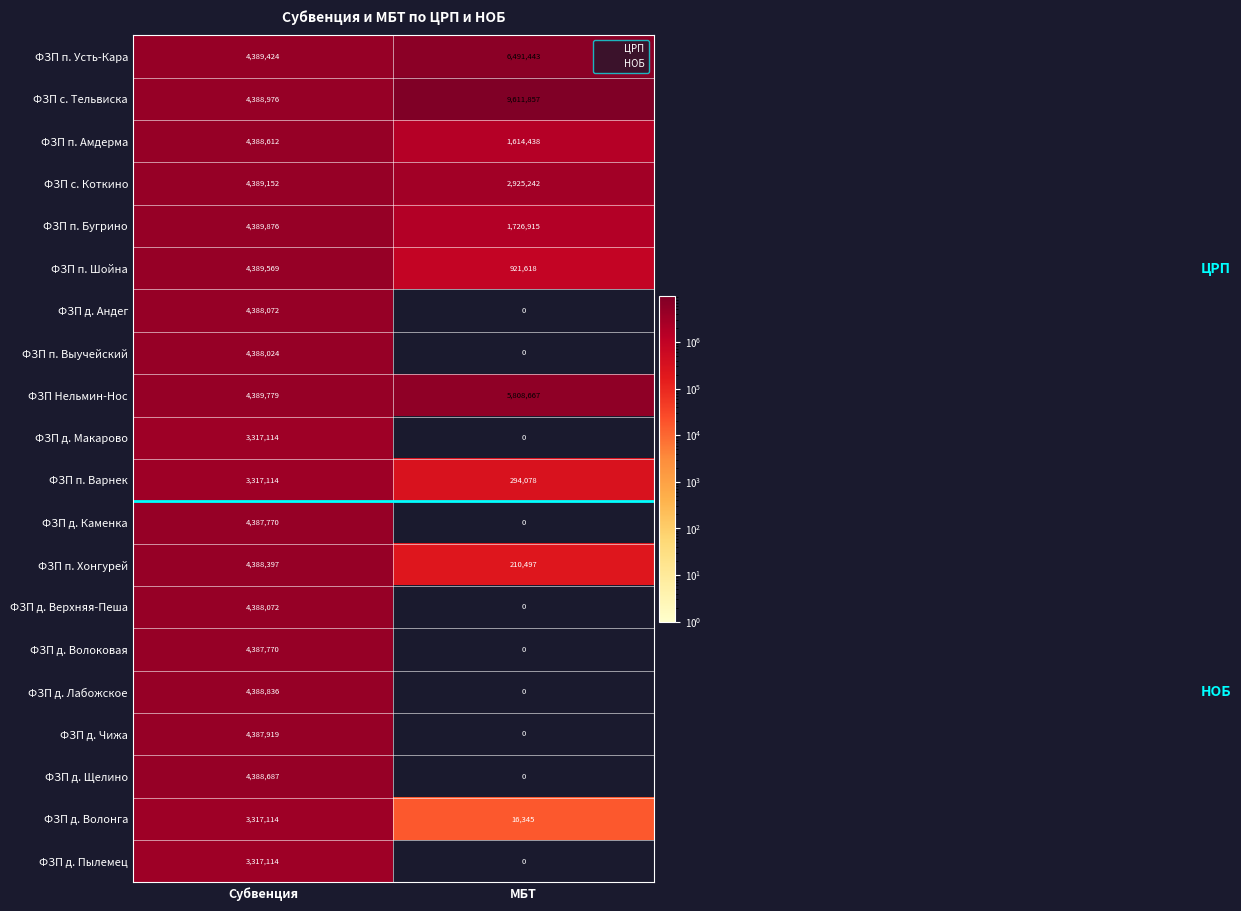

Count the number of categories in the chart.

2